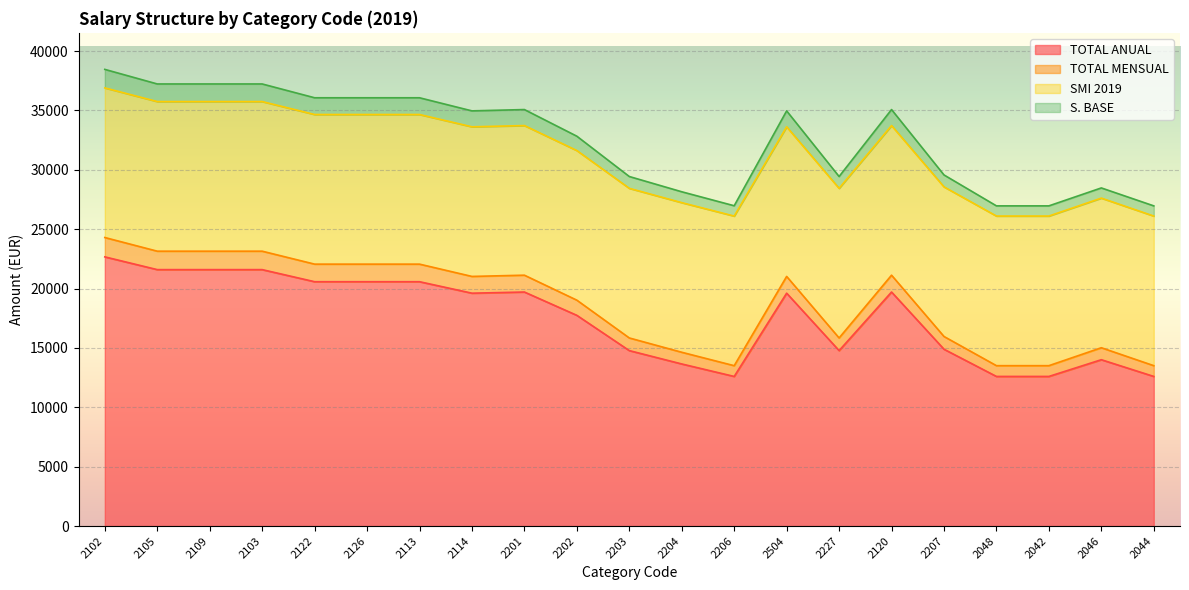

What is the highest value of the TOTAL ANUAL series?

22669.8